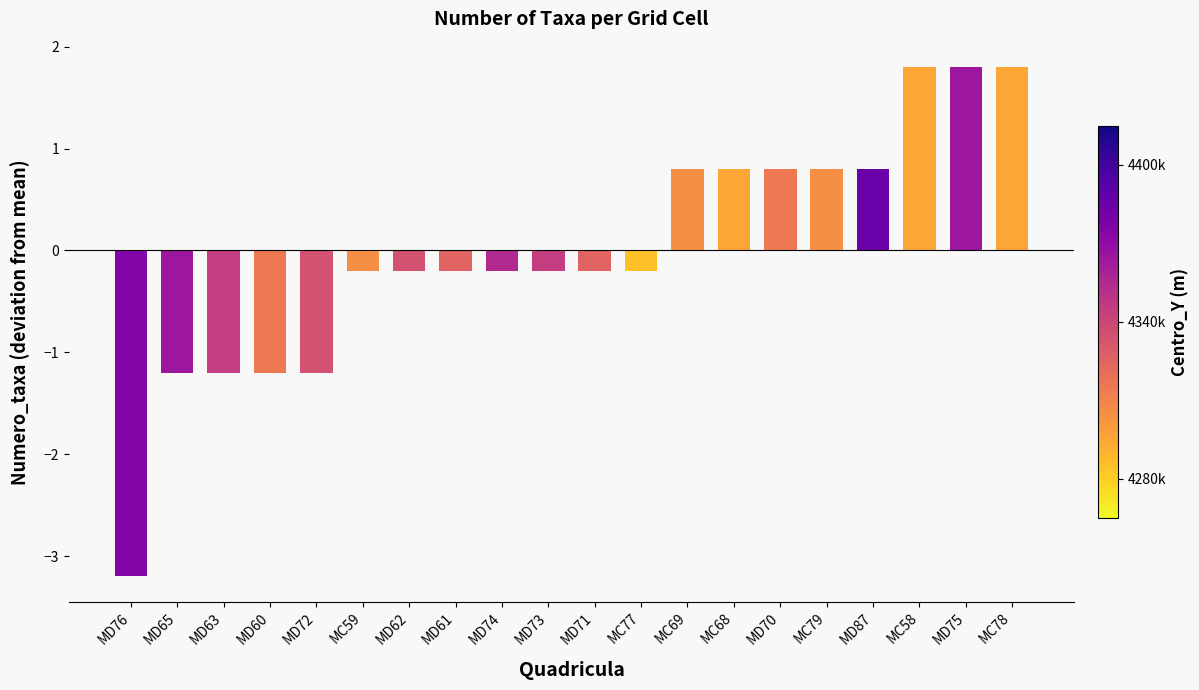

How many data points are less than 0?

12